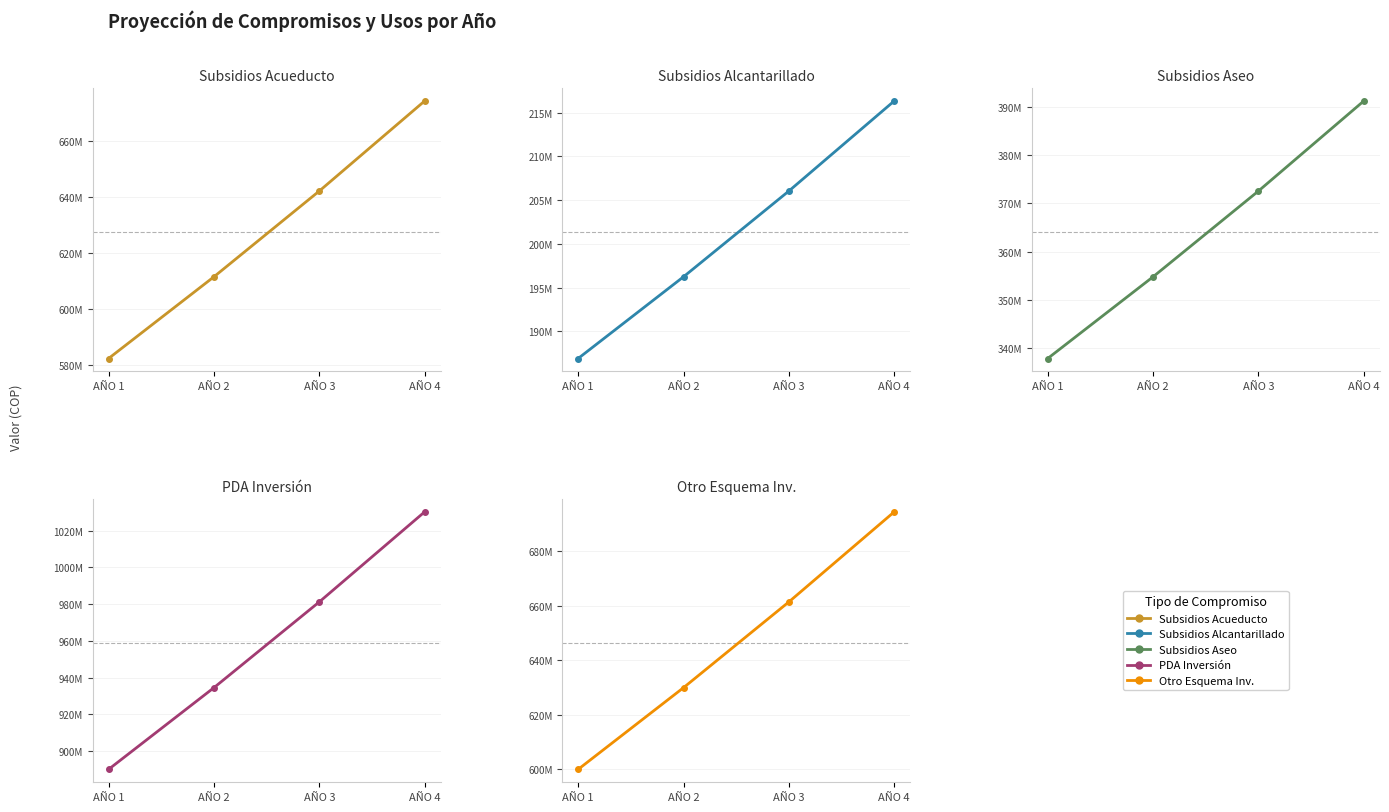

True or false: PAGO DE SUBSIDIOS A PRESTADORES DE ACUEDUCTO and PAGO DE SUBSIDIOS A PRESTADORES DE ALCANTARILLADO cross at least once.

False